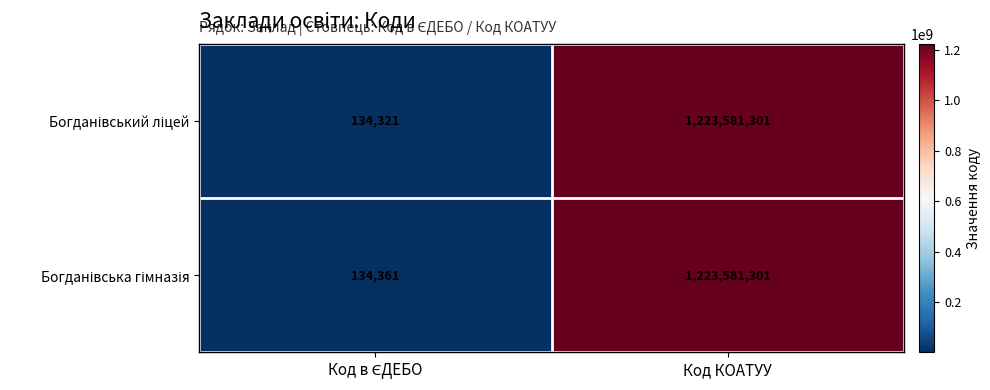

At which category is the sum across all series the highest?

Код КОАТУУ